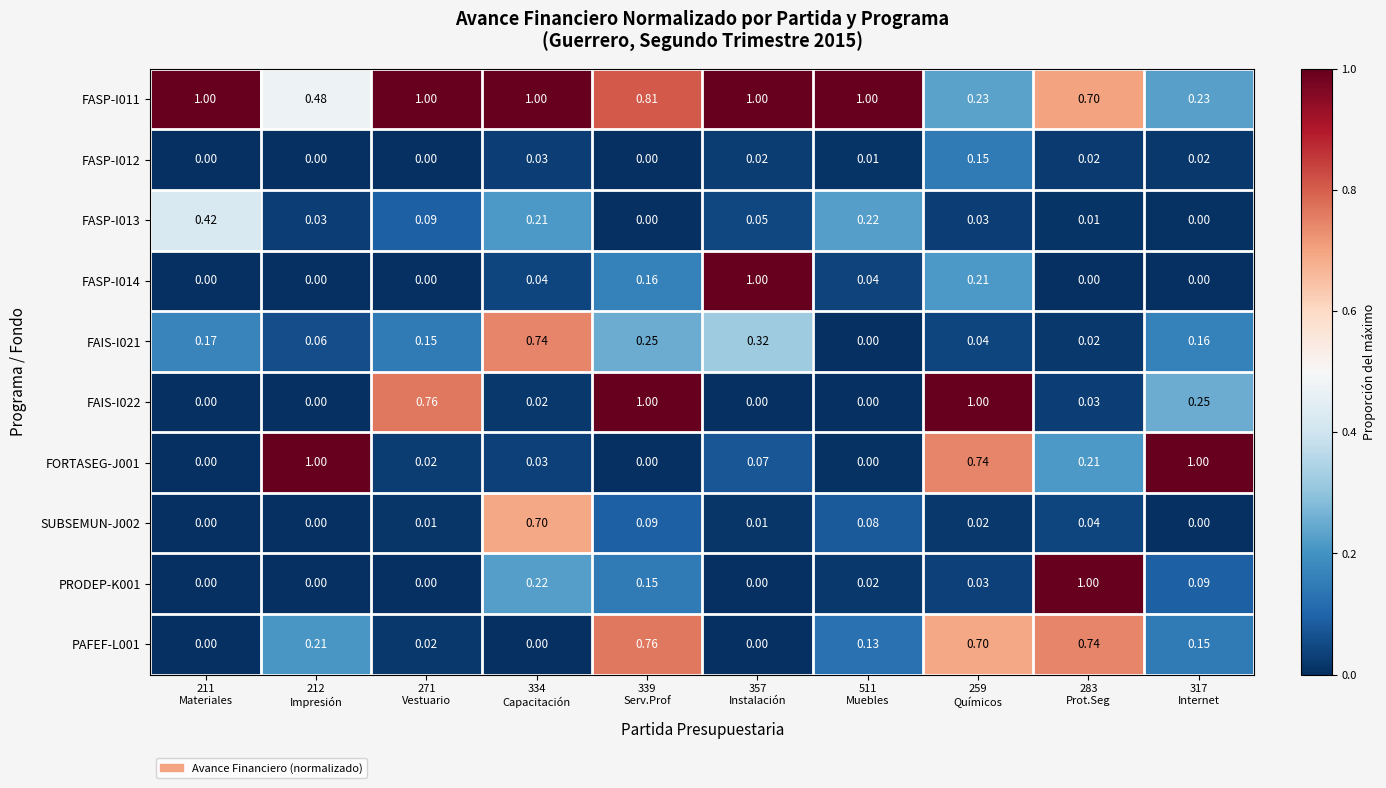

How many categories are shown in the chart?

10